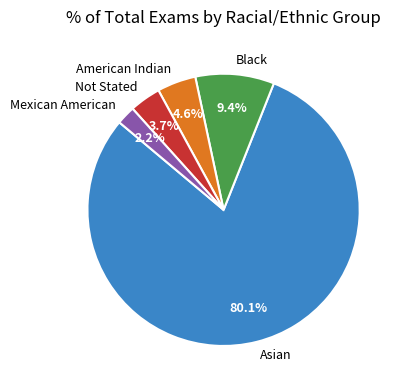

The Asian slice represents 74% of the pie. True or false?

False